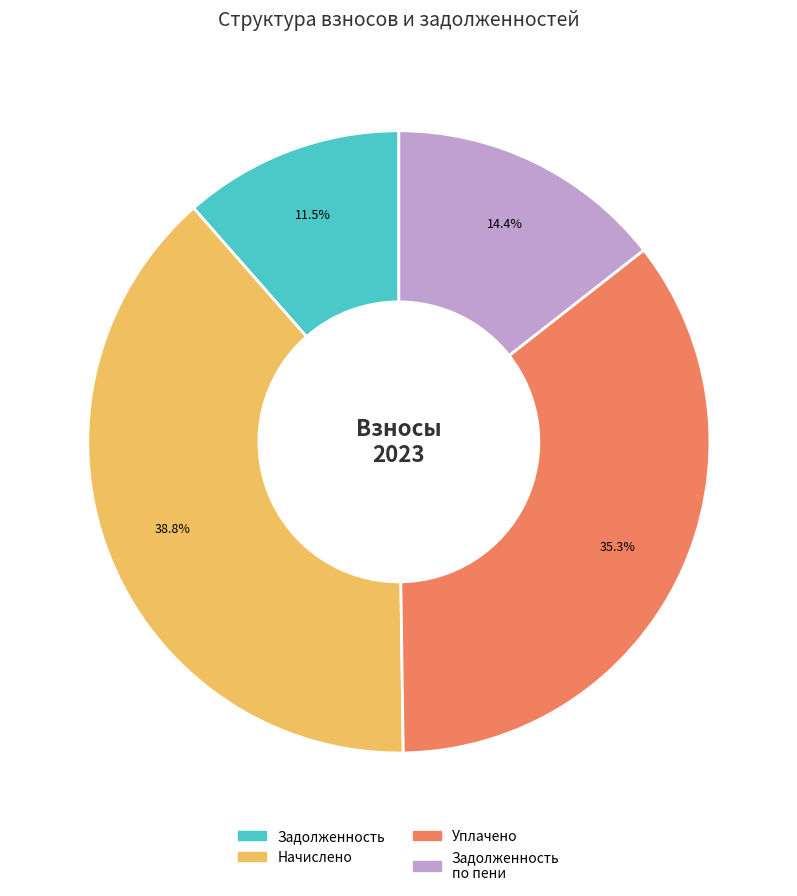

Does any single category account for the majority?

No